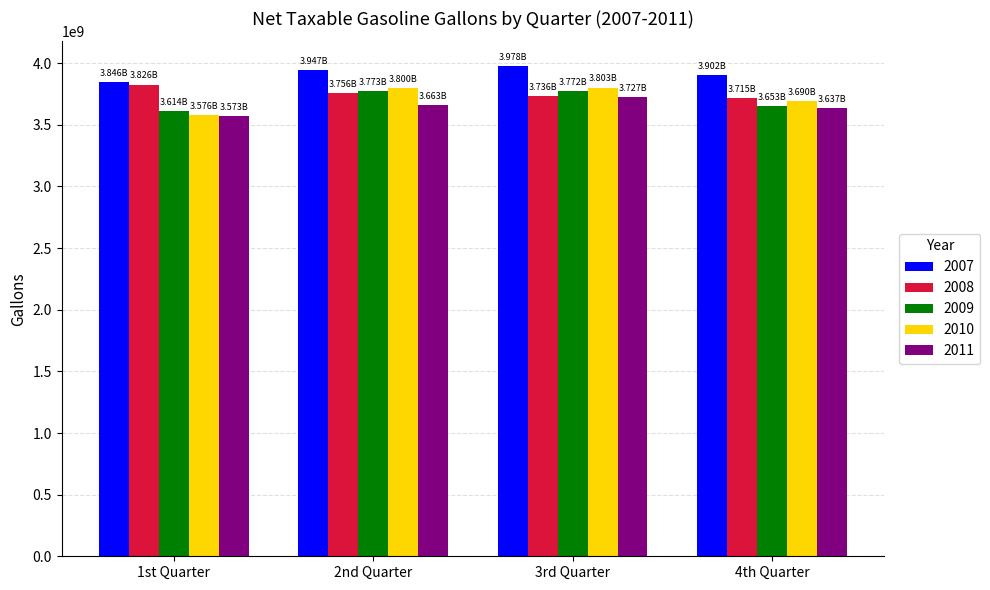

Count the number of data series in this chart.

5